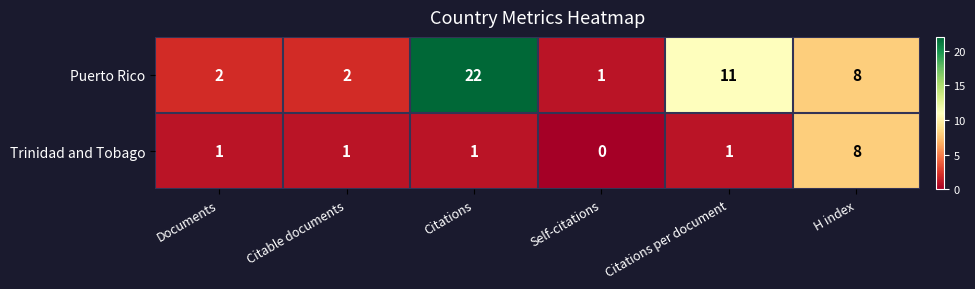

At which category is the sum across all series the highest?

Citations